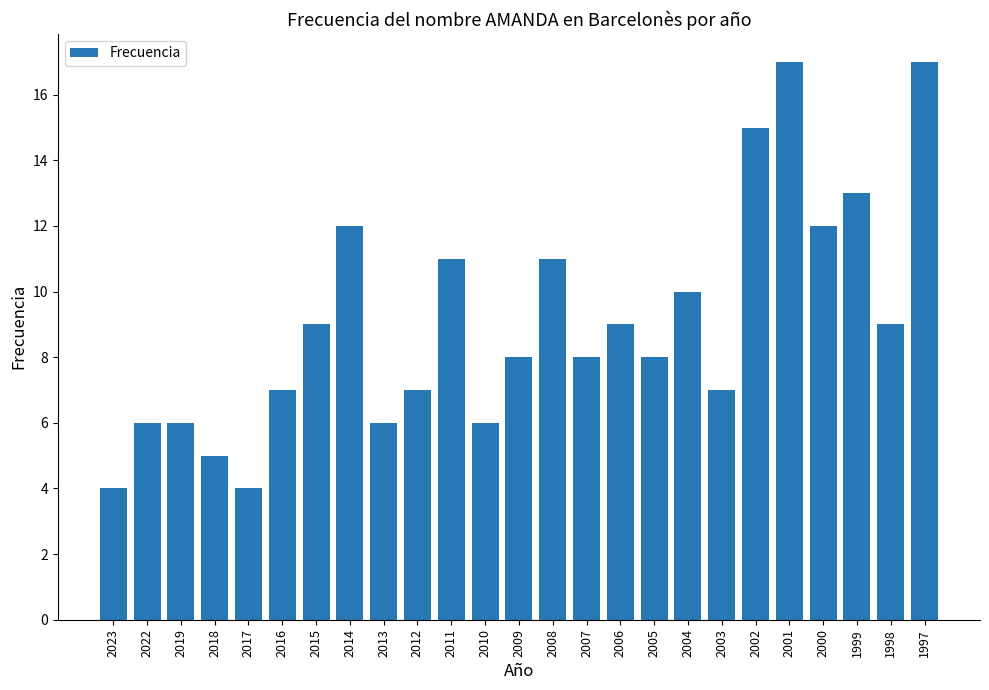

At which label does the data first exceed 8?

2015